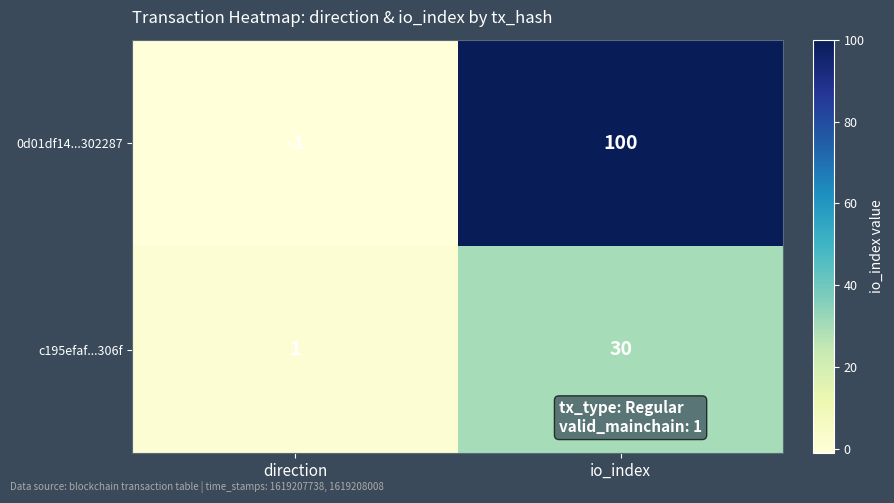

The 0d01df14...302287 series shows 153 at io_index. True or false?

False